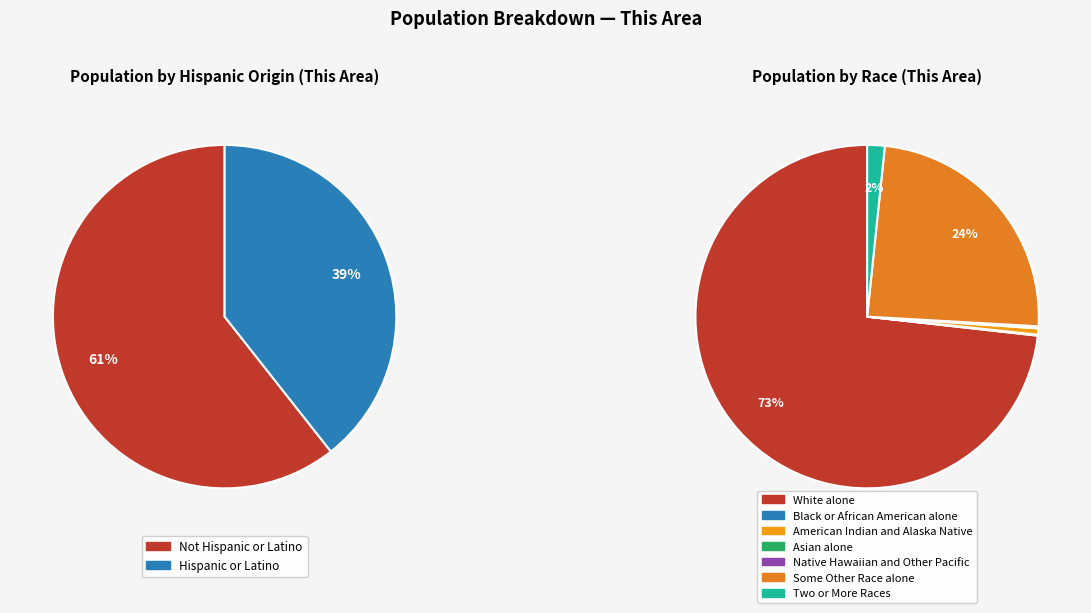

The Hispanic or Latino slice represents 49% of the pie. True or false?

False